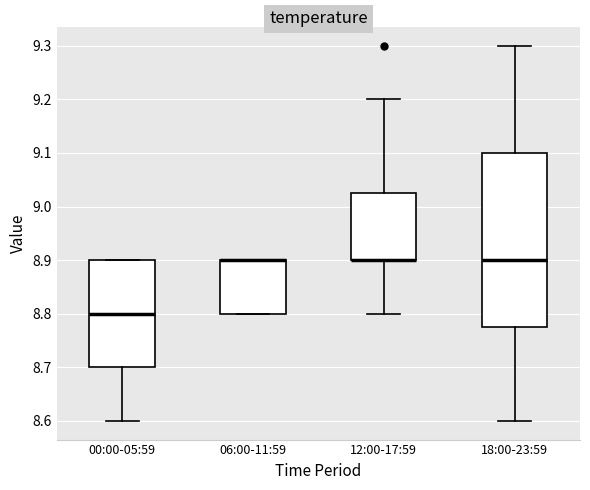

Where does the lower whisker of the box for 00:00-05:59 end on the y-axis? The values are not printed on the chart, so give them approximately, as read against the axis.

8.60